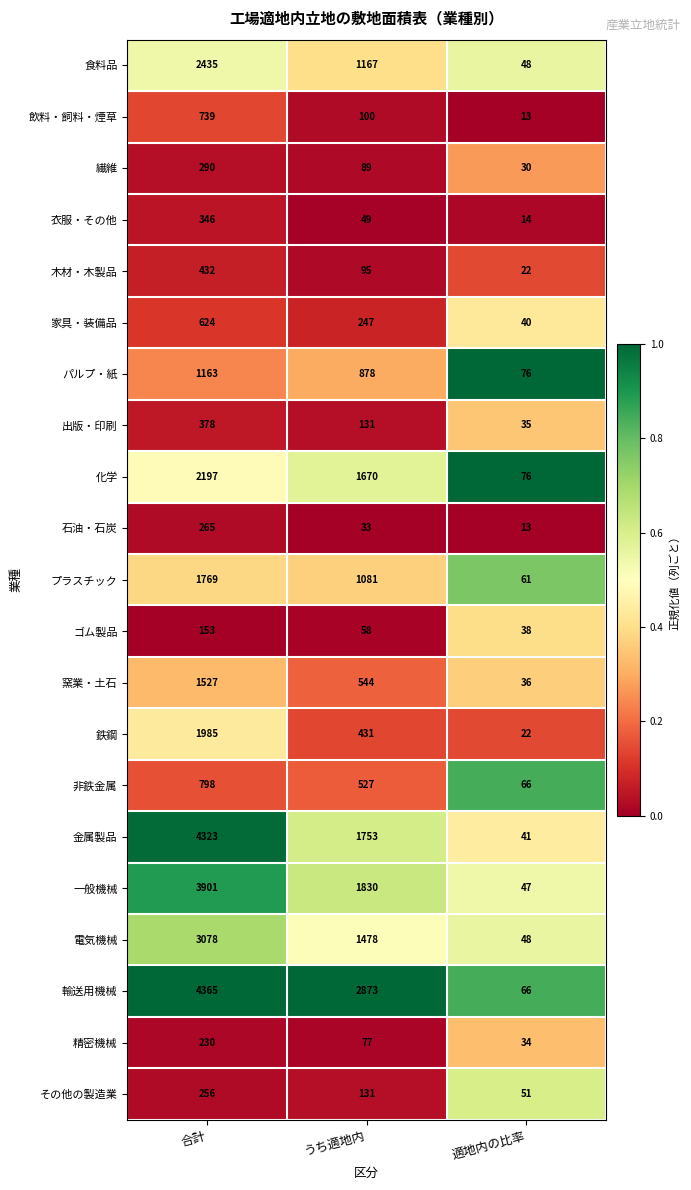

At which category is the sum across all series the highest?

合計